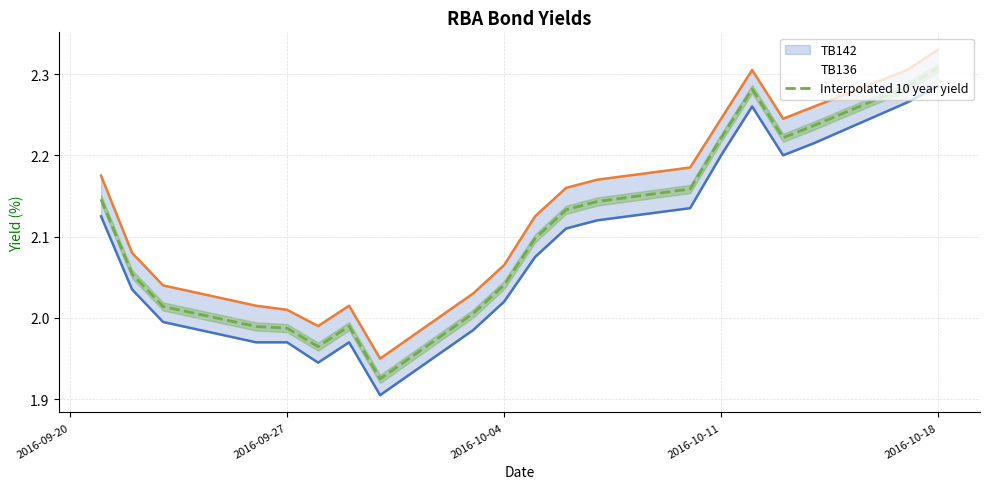

What is the value of the 6th point from the left?

2.0